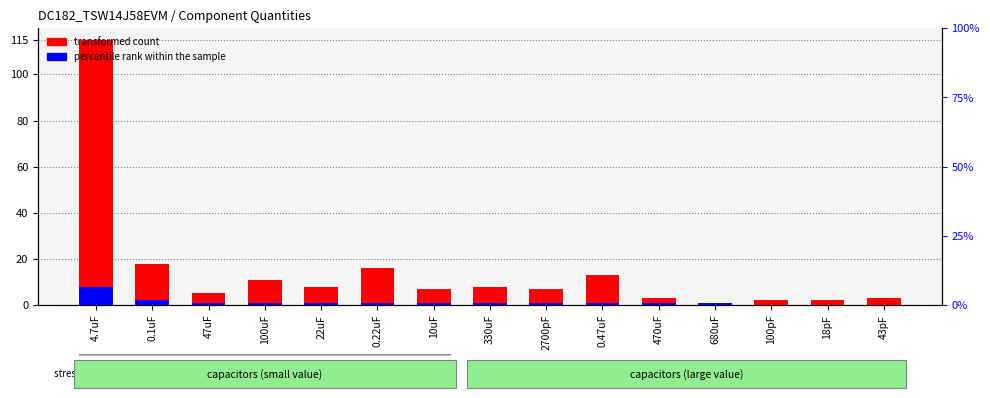

What is the average value of the transformed count series?

15